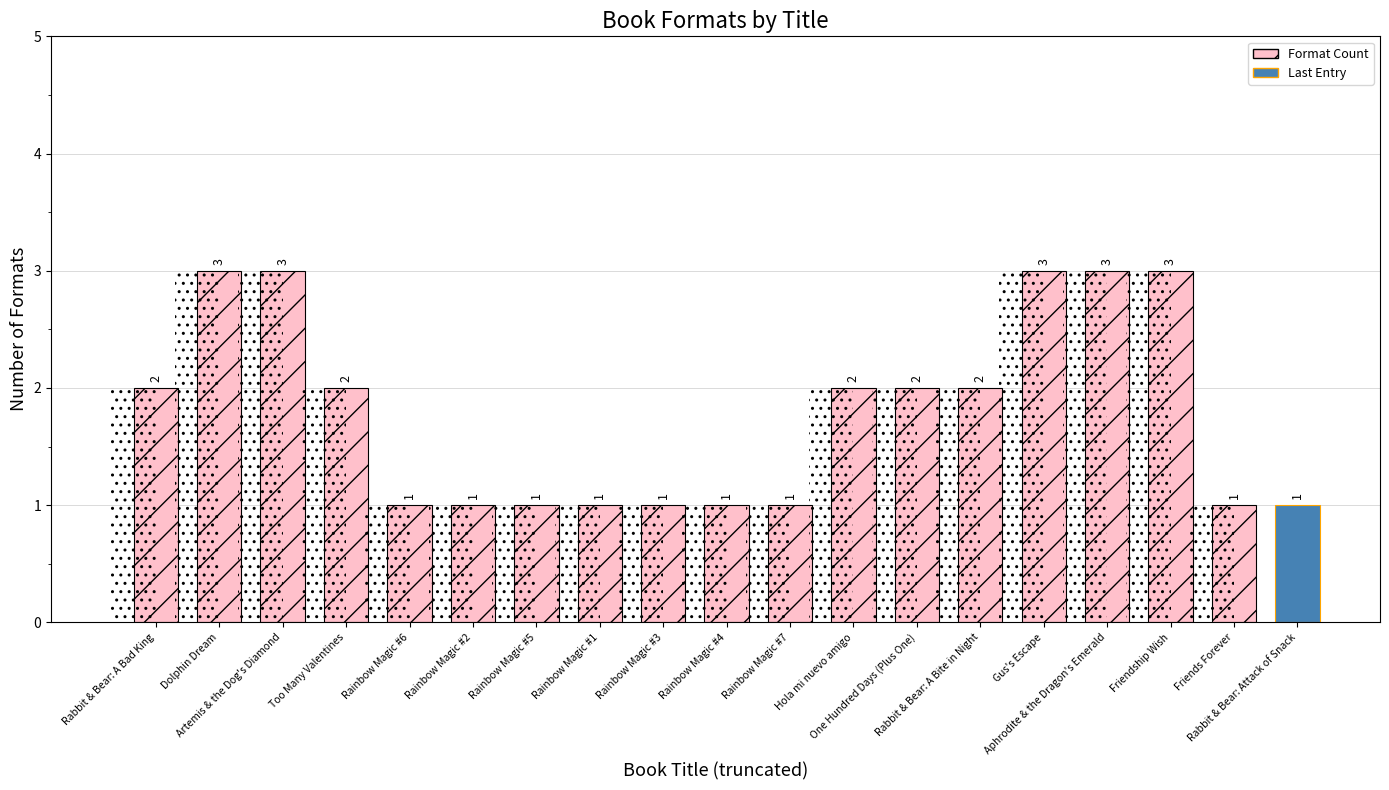

What is the difference between the maximum and minimum values?

2